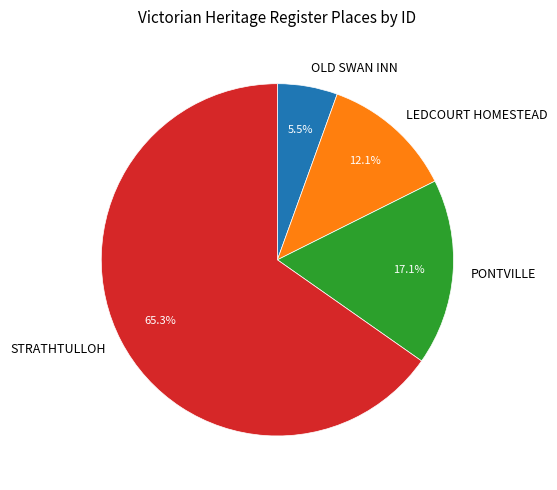

Count the number of slices in the pie.

4